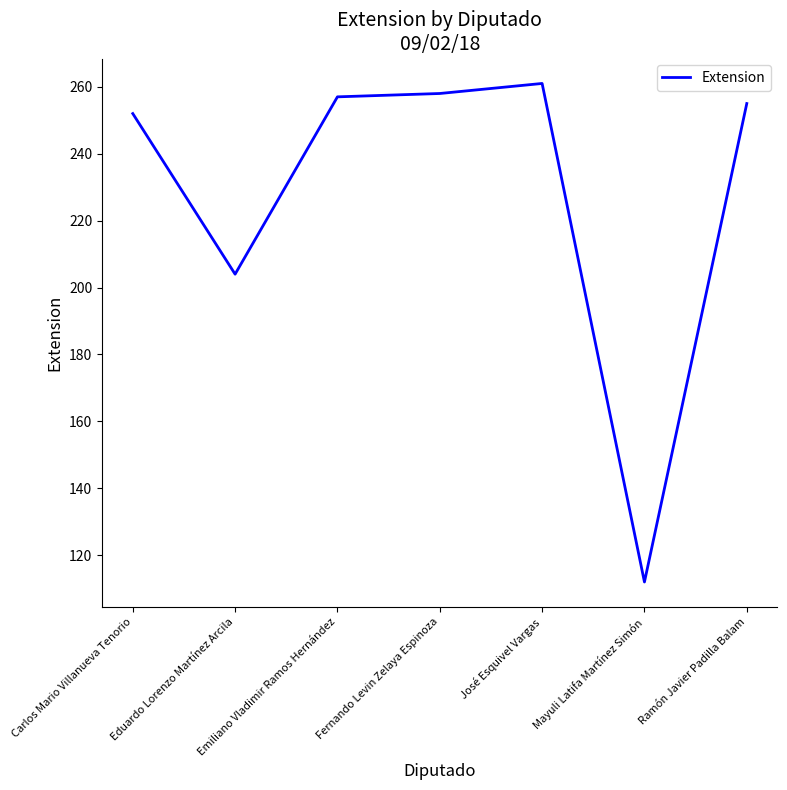

What position from the right is Carlos Mario Villanueva Tenorio?

7